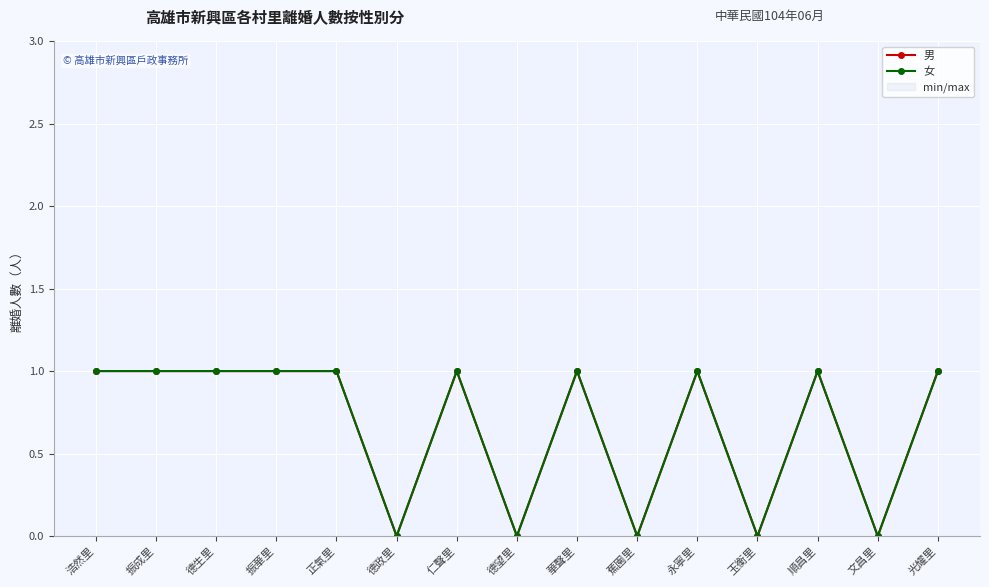

What is the sum of the 女 values at 永寧里 and 順昌里?

2